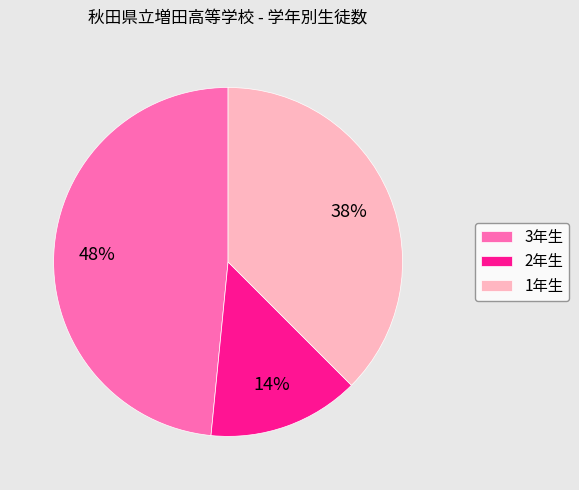

To the nearest percent, what percentage of the pie is 3年生?

48%